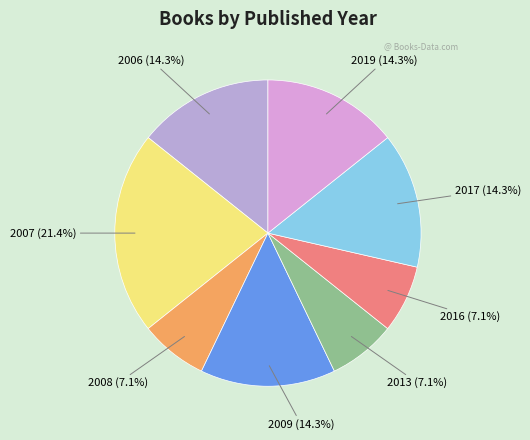

Approximately how many times larger is the value at 2006 compared to 2009?

1.0